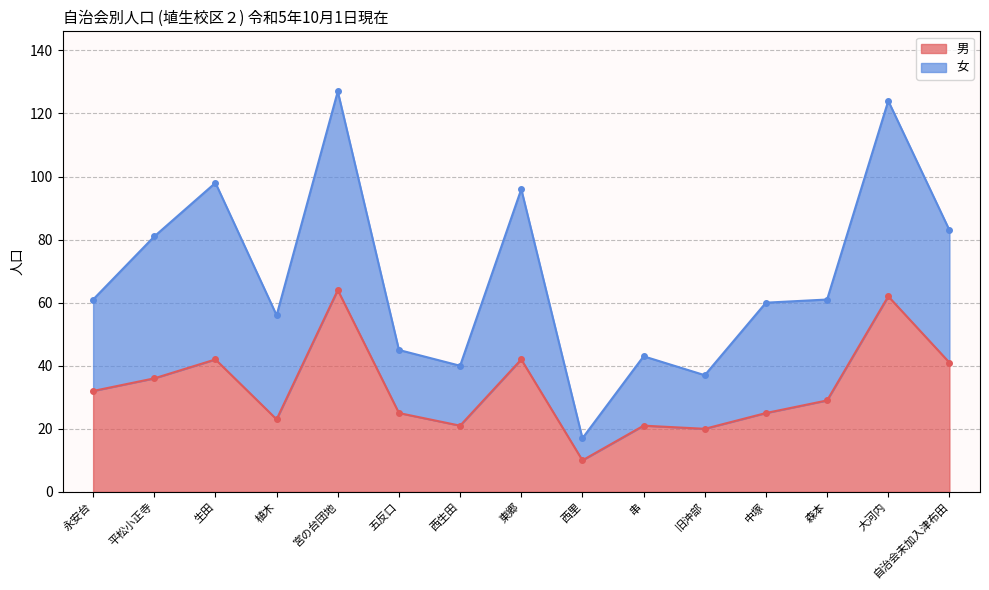

What position from the left is 森本?

13